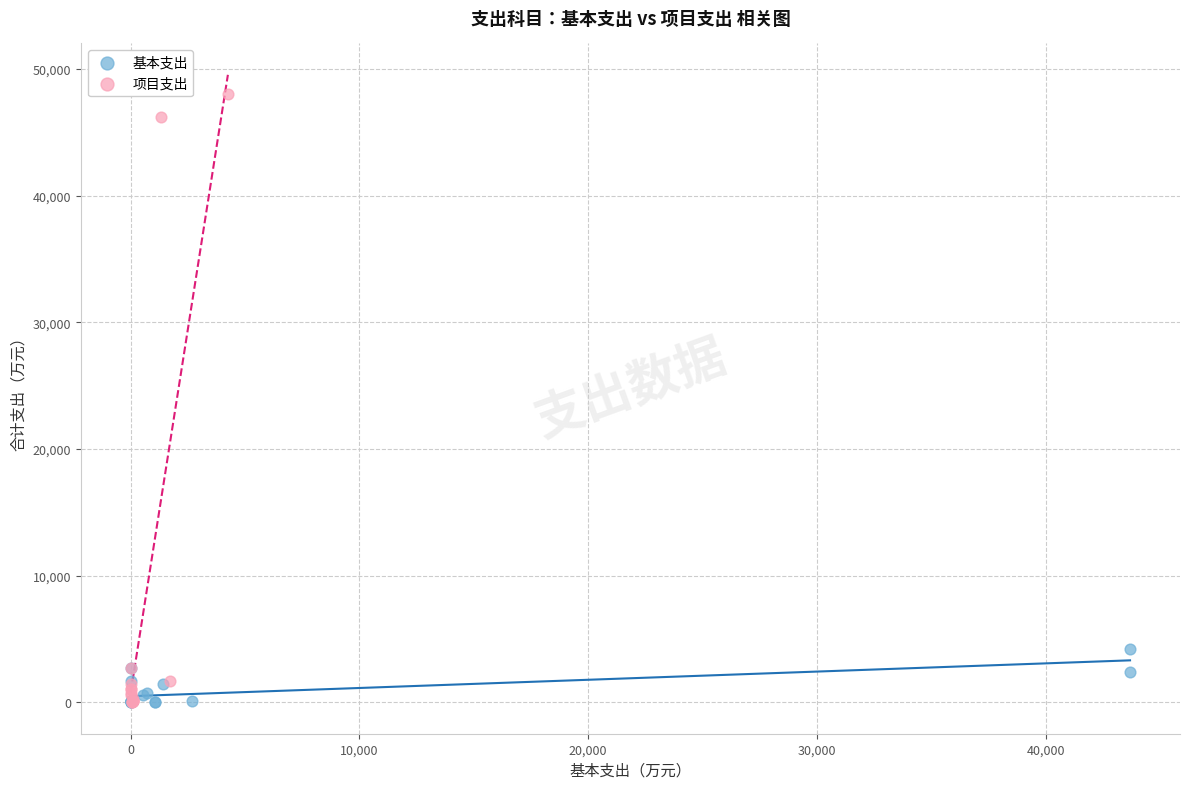

Which series contains the highest Y value?

项目支出